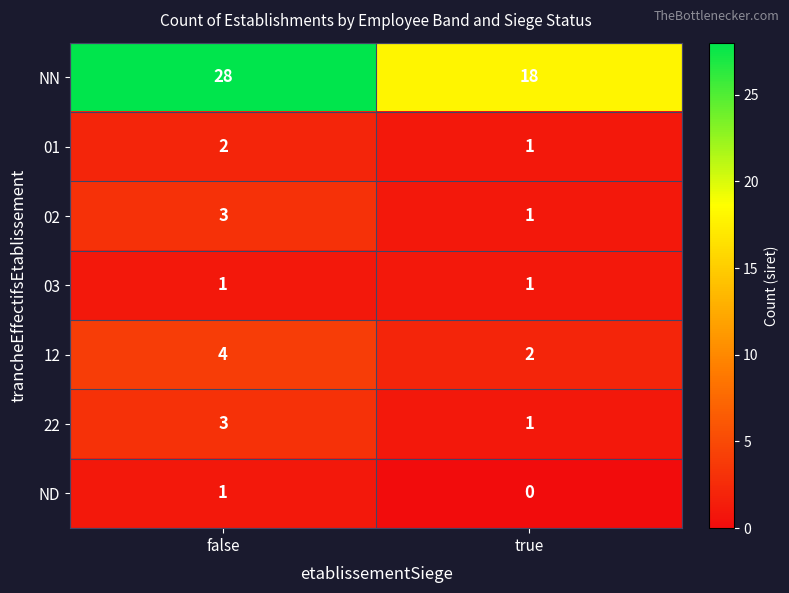

What is the total value across all series at true?

24